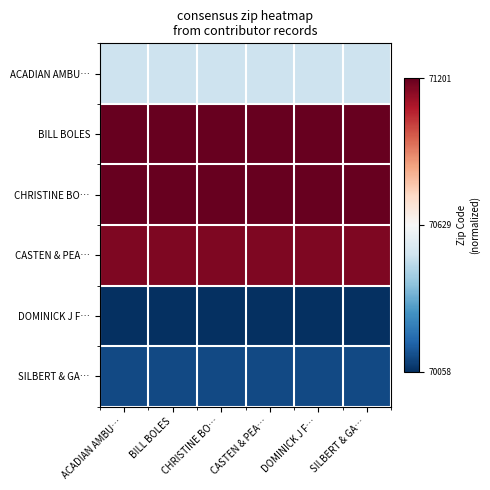

Reading right to left, extract all data points from this chart.

ACADIAN AMBU…: SILBERT & GA…=0.4	DOMINICK J F…=0.4	CASTEN & PEA…=0.4	CHRISTINE BO…=0.4	BILL BOLES=0.4	ACADIAN AMBU…=0.4
BILL BOLES: SILBERT & GA…=1.0	DOMINICK J F…=1.0	CASTEN & PEA…=1.0	CHRISTINE BO…=1.0	BILL BOLES=1.0	ACADIAN AMBU…=1.0
CHRISTINE BO…: SILBERT & GA…=1.0	DOMINICK J F…=1.0	CASTEN & PEA…=1.0	CHRISTINE BO…=1.0	BILL BOLES=1.0	ACADIAN AMBU…=1.0
CASTEN & PEA…: SILBERT & GA…=1.0	DOMINICK J F…=1.0	CASTEN & PEA…=1.0	CHRISTINE BO…=1.0	BILL BOLES=1.0	ACADIAN AMBU…=1.0
DOMINICK J F…: SILBERT & GA…=0.0	DOMINICK J F…=0.0	CASTEN & PEA…=0.0	CHRISTINE BO…=0.0	BILL BOLES=0.0	ACADIAN AMBU…=0.0
SILBERT & GA…: SILBERT & GA…=0.0	DOMINICK J F…=0.0	CASTEN & PEA…=0.0	CHRISTINE BO…=0.0	BILL BOLES=0.0	ACADIAN AMBU…=0.0